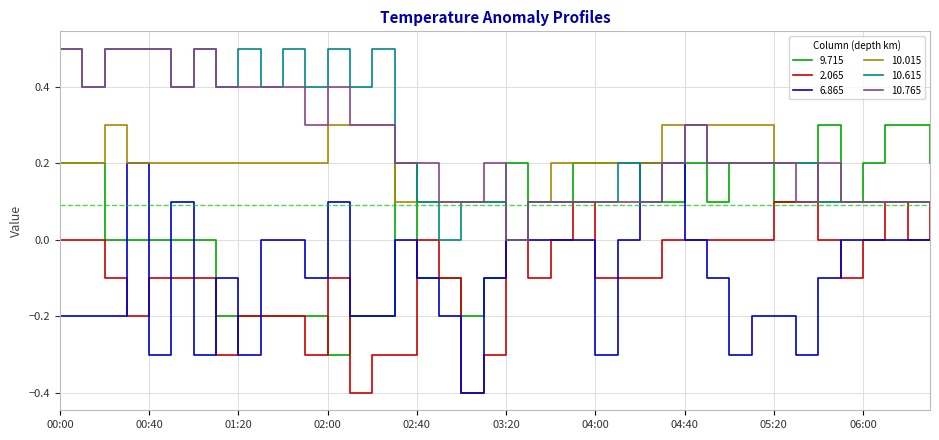

What is the minimum value shown in the chart?

-0.4